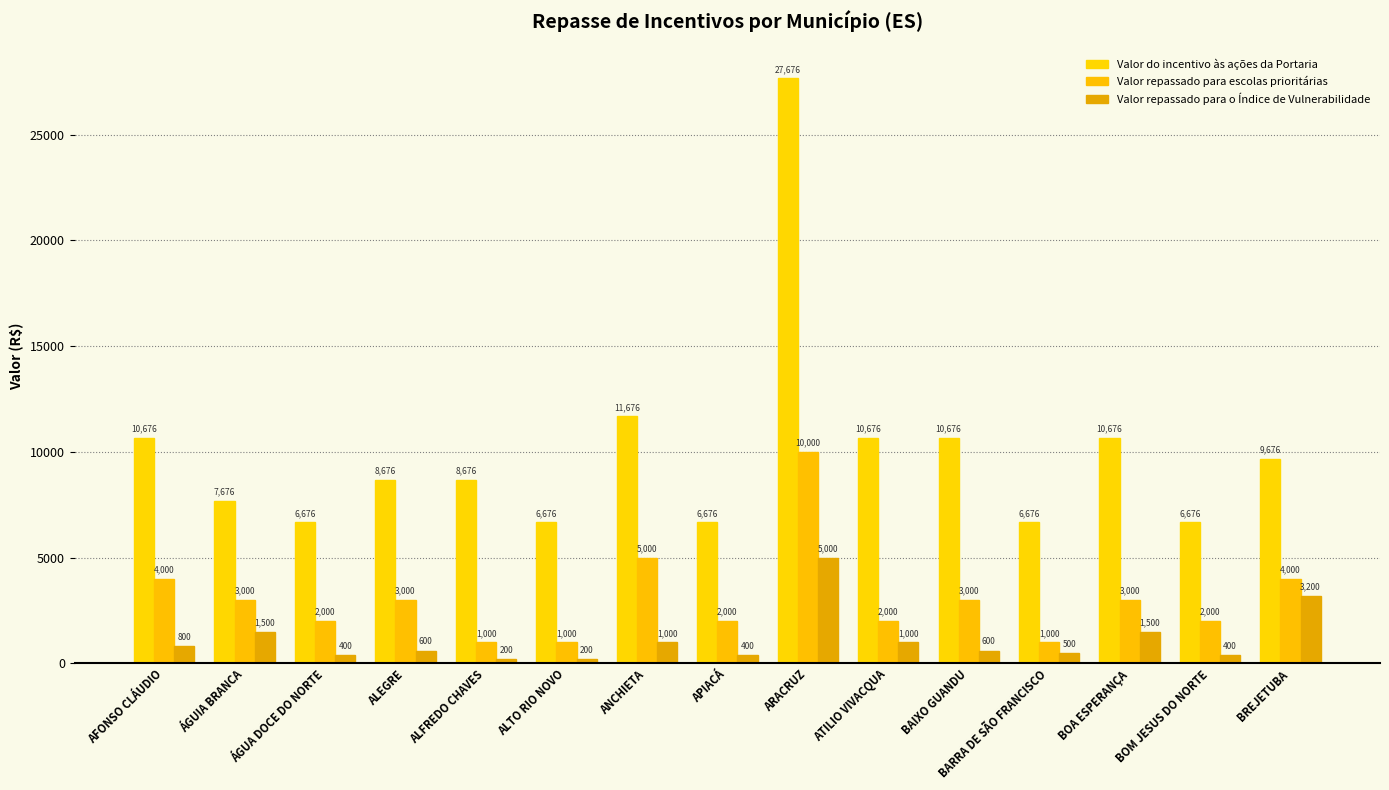

Between ALEGRE and ANCHIETA, which is larger?

ANCHIETA